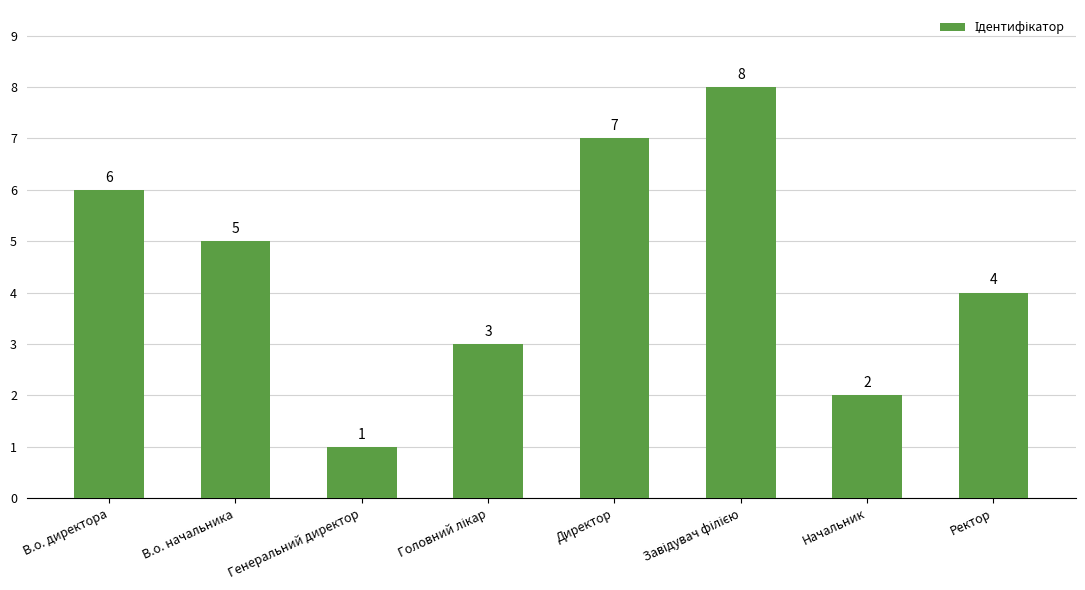

What is the difference between the maximum and minimum values?

7